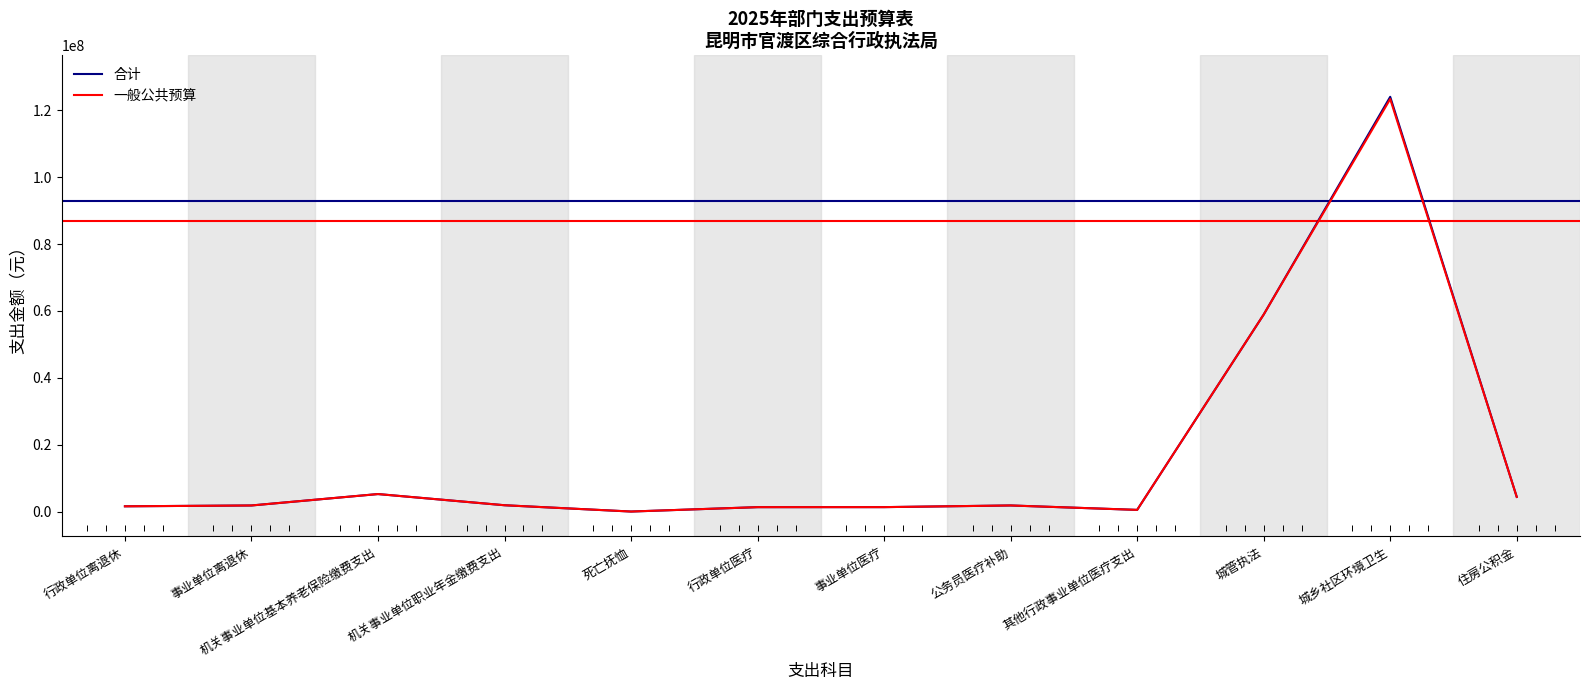

Which label corresponds to the smallest value in the chart?

死亡抚恤